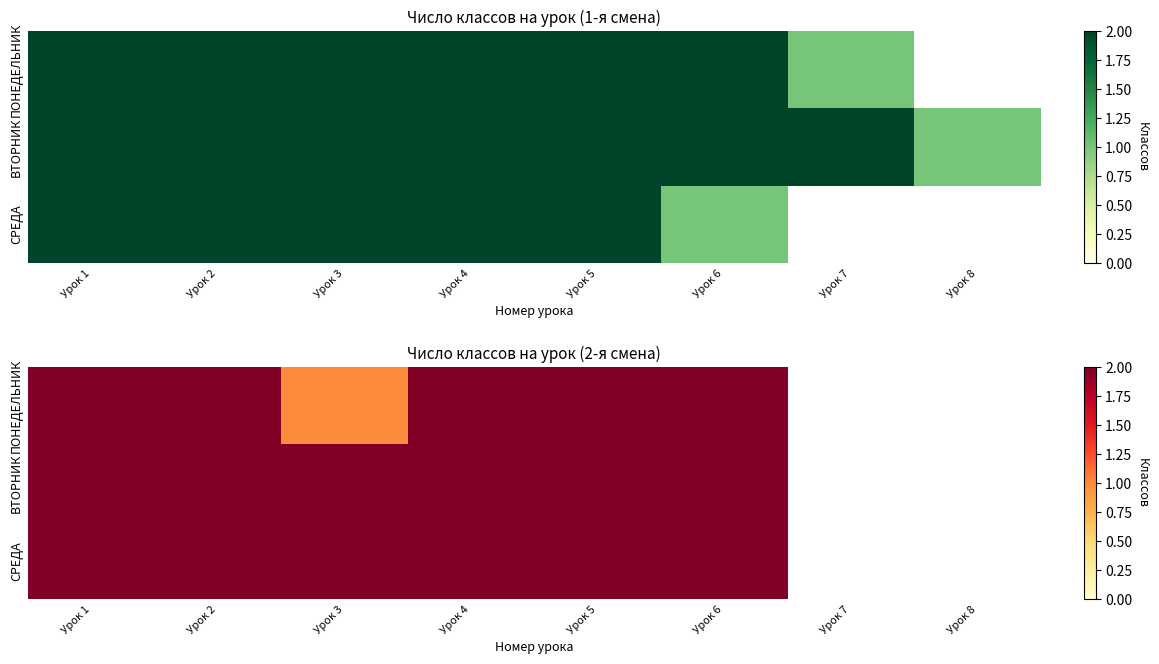

Which label corresponds to the largest value in the chart?

Урок 1